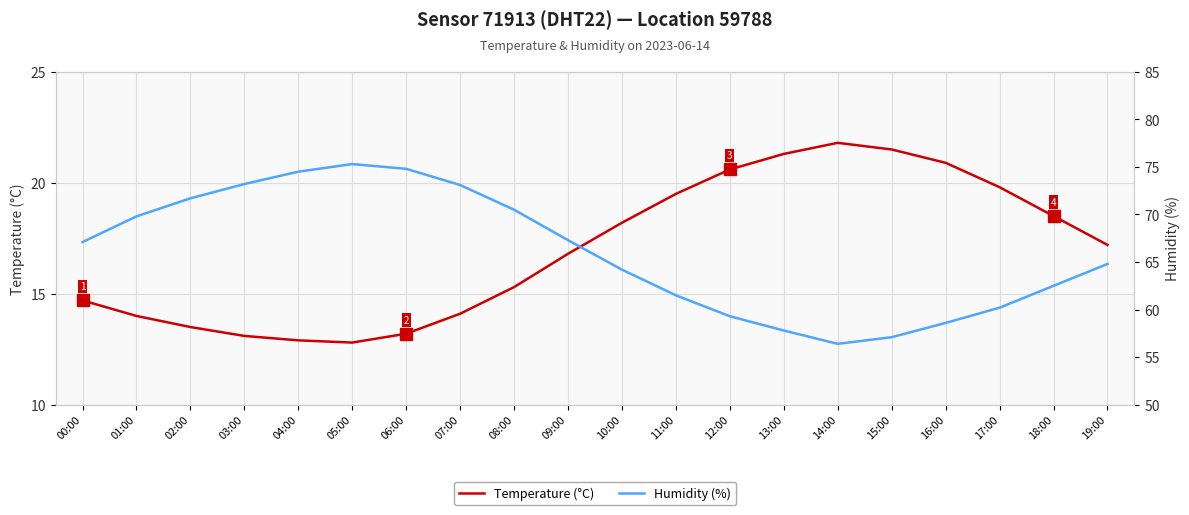

What is the label of the 10th point from the left?

09:00